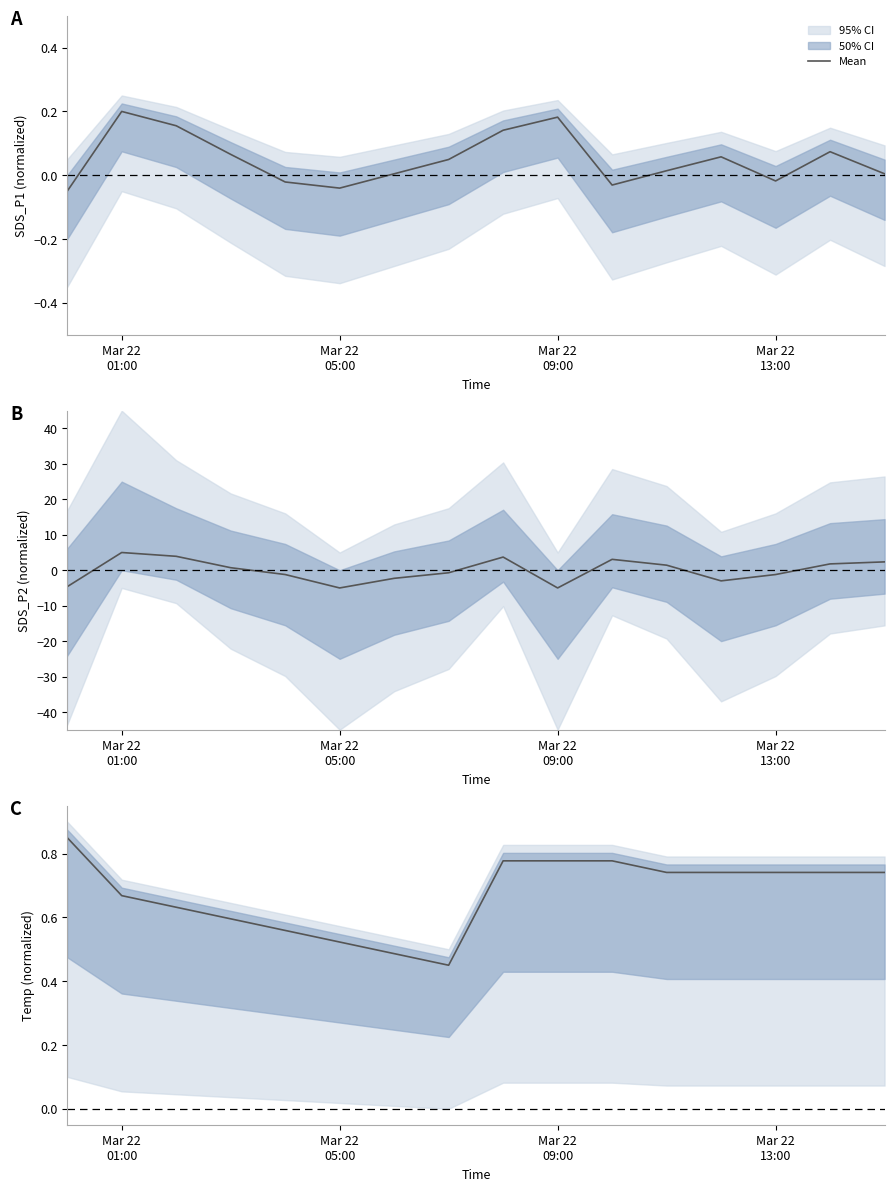

What is the sum of all values?

10.8